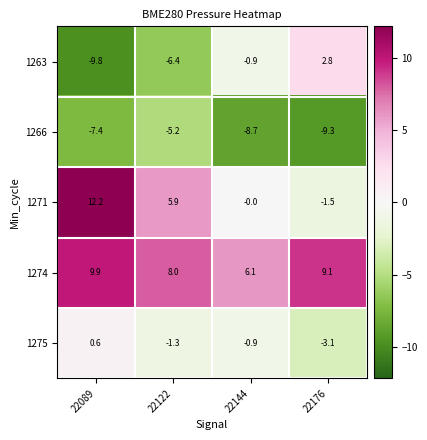

Count the number of categories in the chart.

4